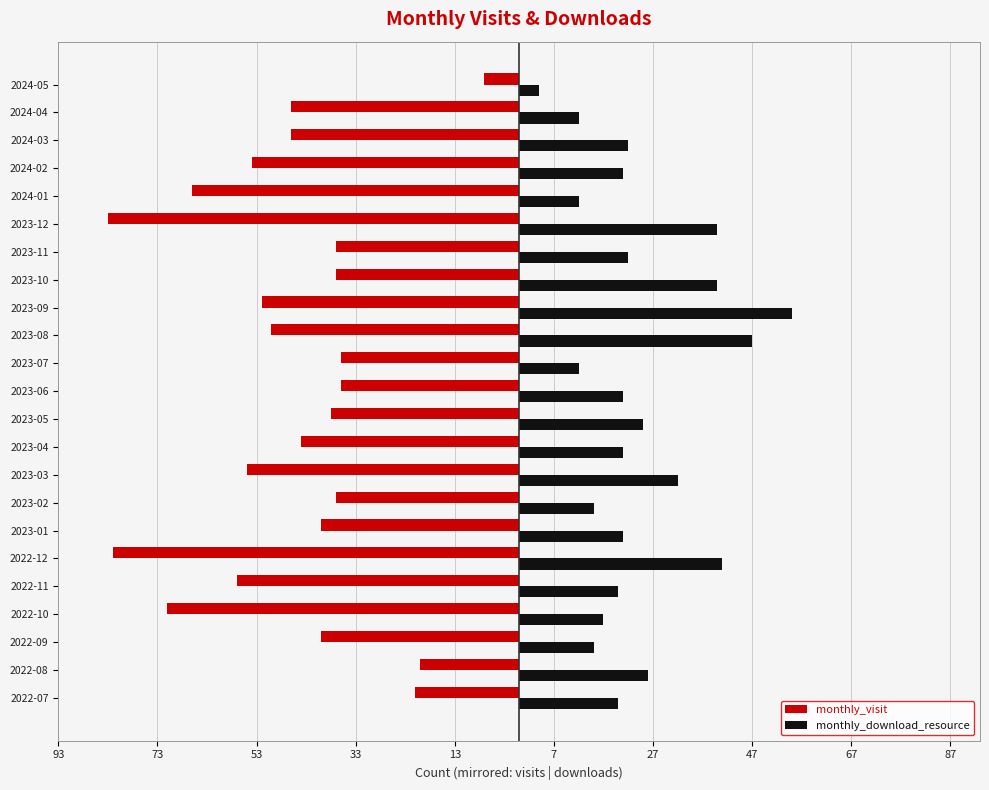

What are all the series names shown in the legend?

monthly_visit, monthly_download_resource